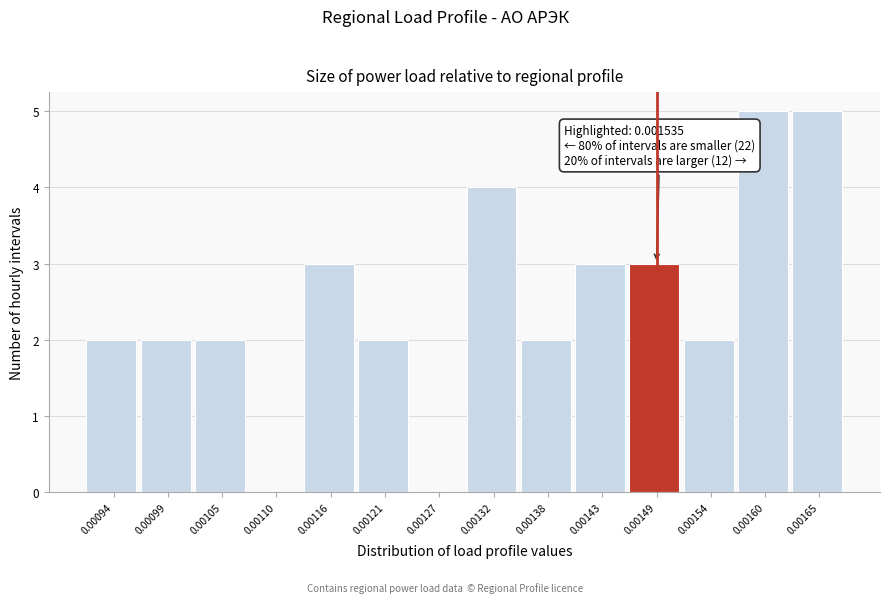

Reading left to right, transcribe all the data shown in this chart.

0.00094=2	0.00099=2	0.00105=2	0.00110=0	0.00116=3	0.00121=2	0.00127=0	0.00132=4	0.00138=2	0.00143=3	0.00149=3	0.00154=2	0.00160=5	0.00165=5